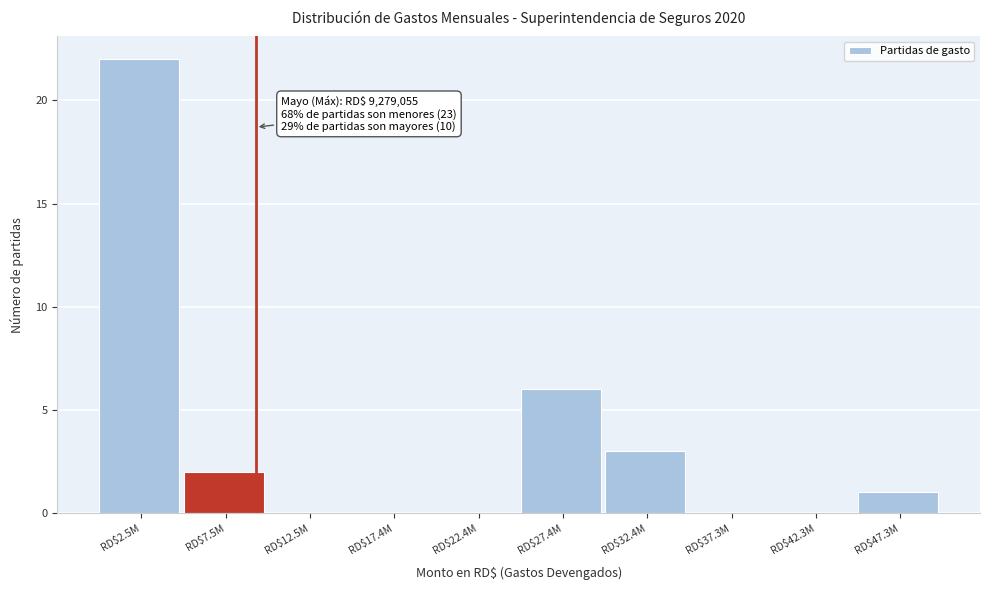

What is the sum of all values?

34